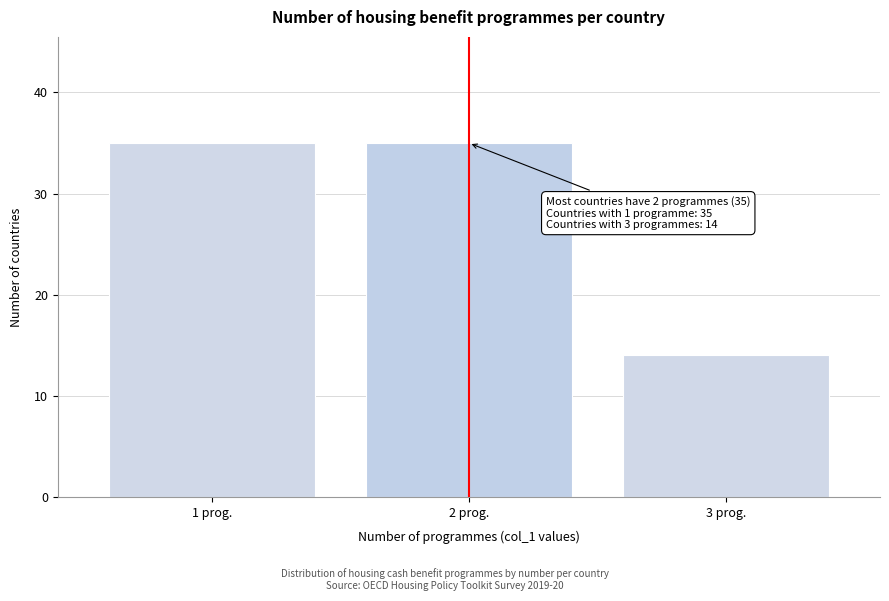

Reading right to left, extract all data points from this chart.

3 prog.=14	2 prog.=35	1 prog.=35